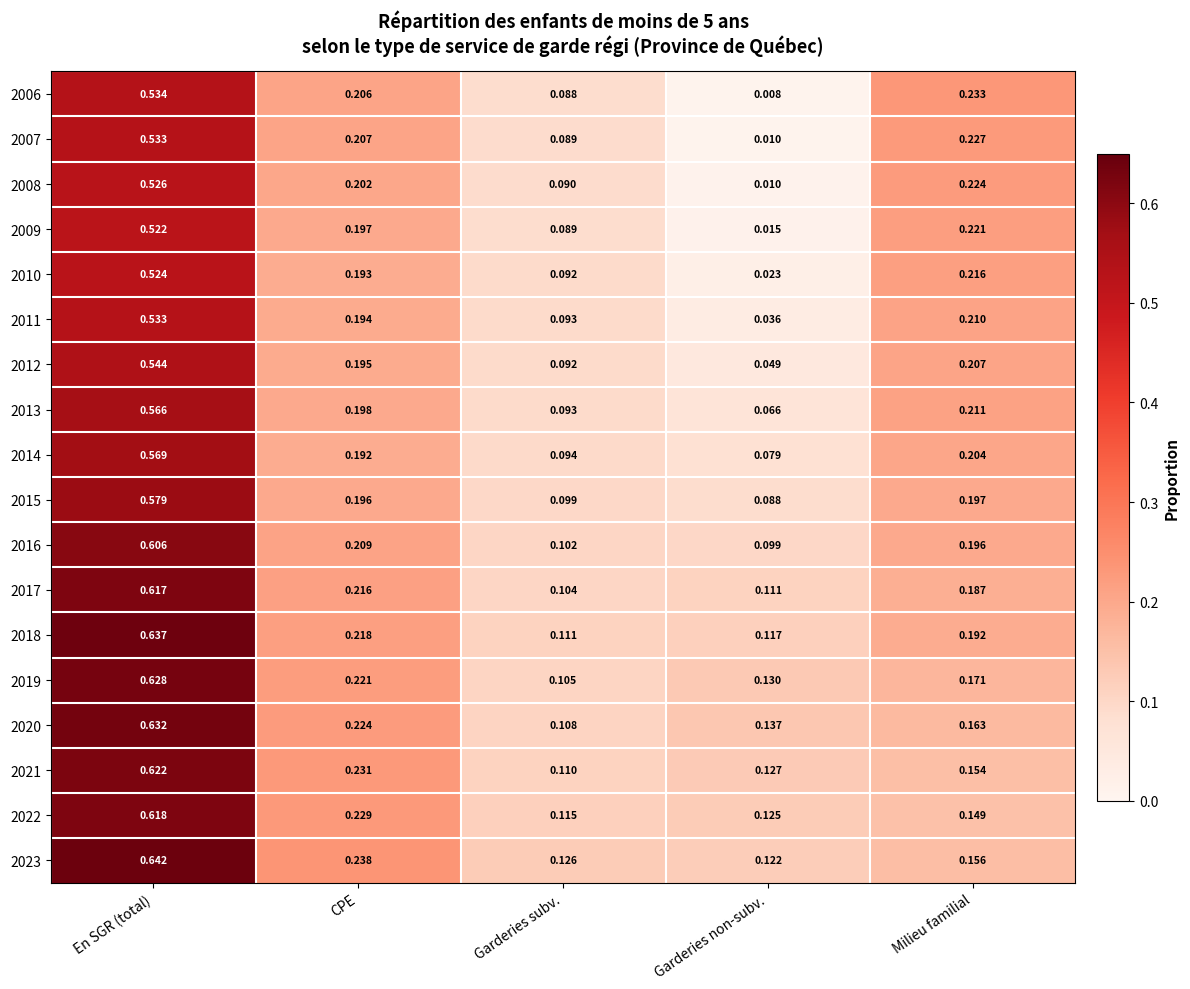

Between En SGR (total) and Garderies subv., which series saw the biggest shift?

2018